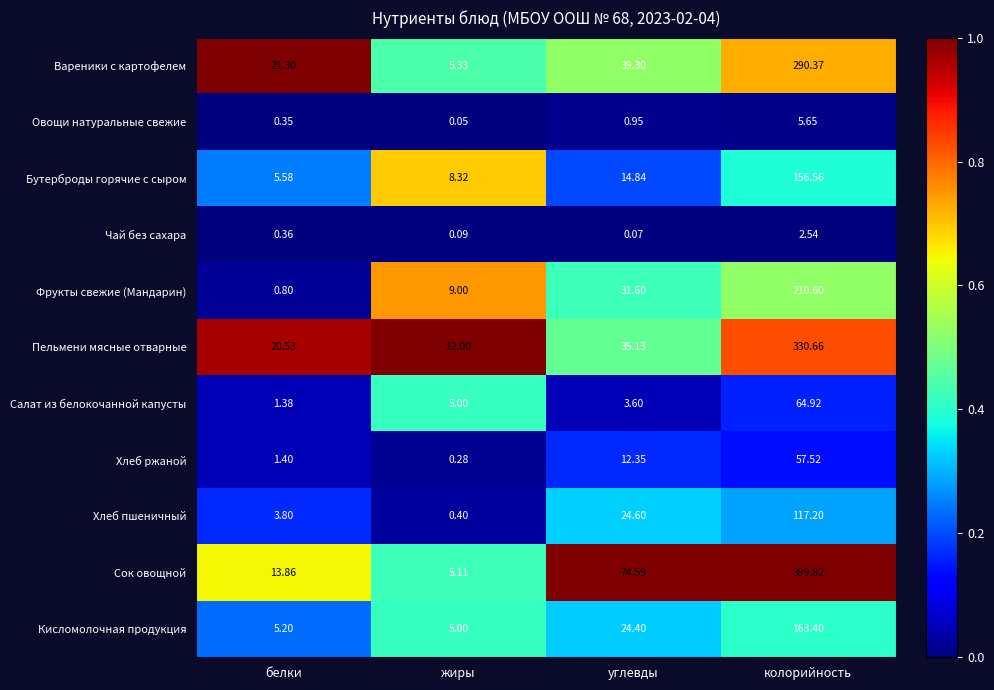

At which label is Хлеб ржаной closest to 28?

углевды